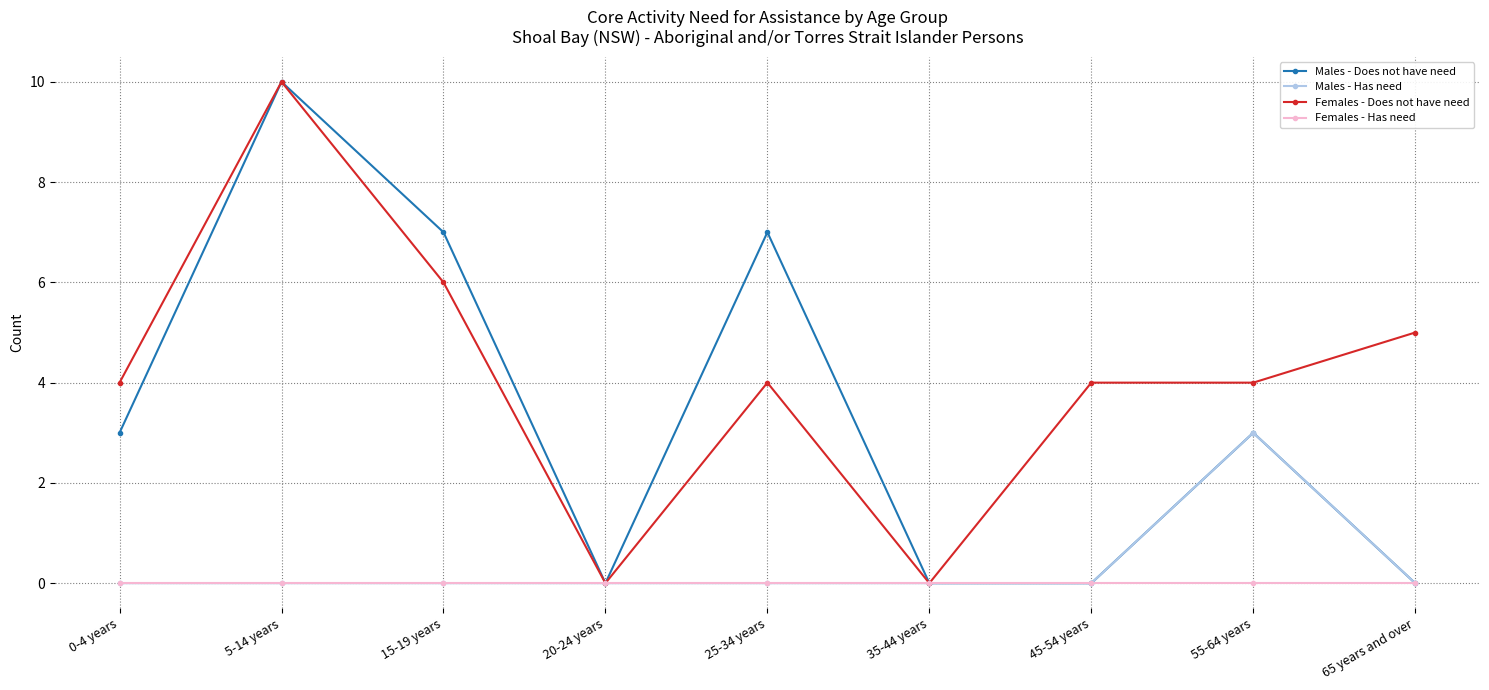

Reading right to left, extract all data points from this chart.

Males - Does not have need: 0	3	0	0	7	0	7	10	3
Males - Has need: 0	3	0	0	0	0	0	0	0
Females - Does not have need: 5	4	4	0	4	0	6	10	4
Females - Has need: 0	0	0	0	0	0	0	0	0